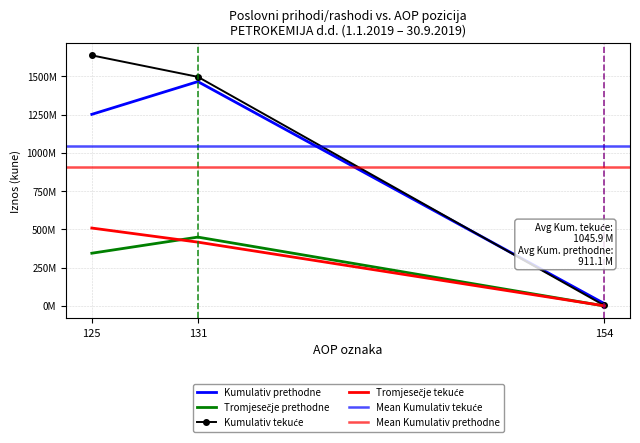

How many times do Kumulativ_curr and Kumulativ_prev cross each other?

1